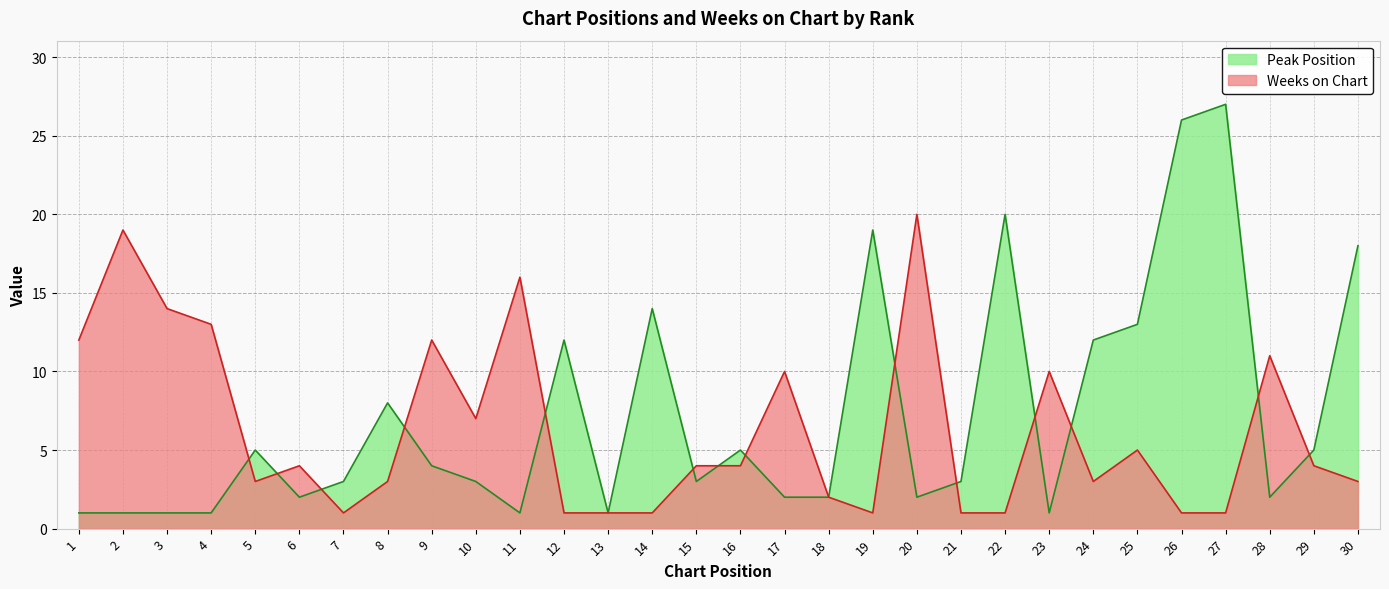

How many intersections are there between Weeks on Chart and Peak Position?

14